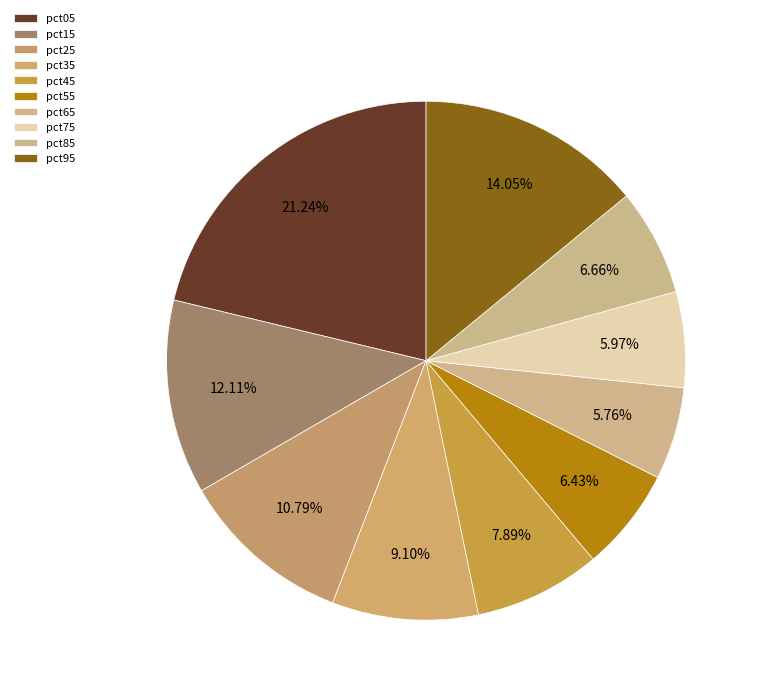

Do pct85 and pct55 together represent more than half of the pie?

No